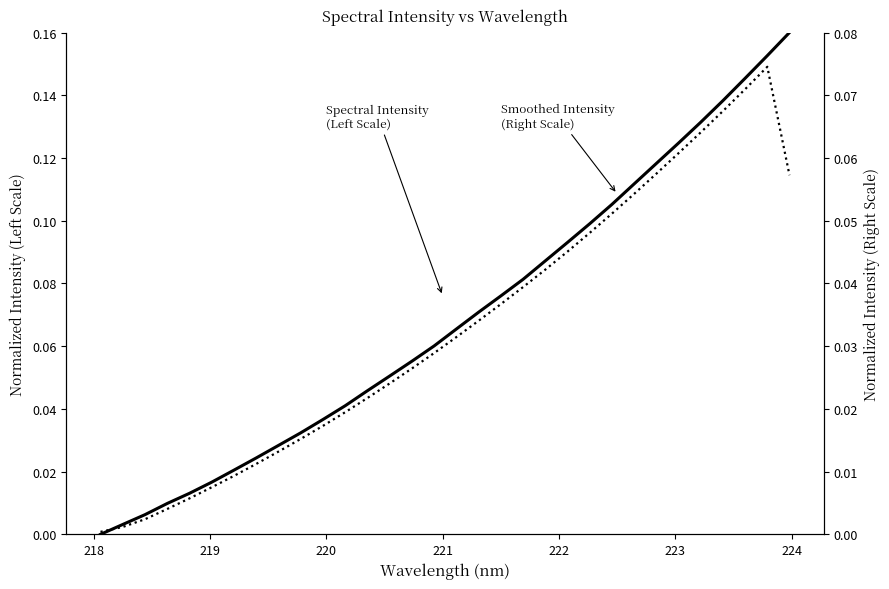

Between 218 and 219, which series saw the biggest shift?

Spectral Intensity (Left Scale)